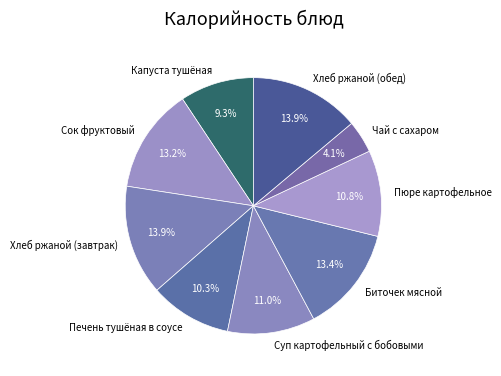

What is the ratio of the value at Сок фруктовый to the value at Печень тушёная в соусе?

1.3